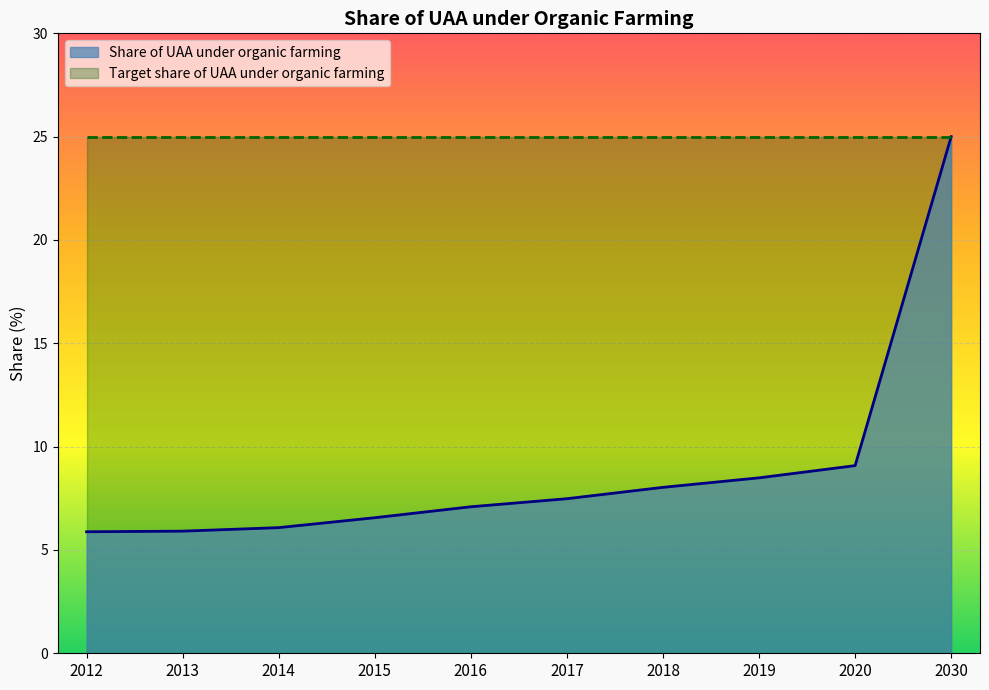

True or false: there are more than 0 points higher than both neighbors.

False